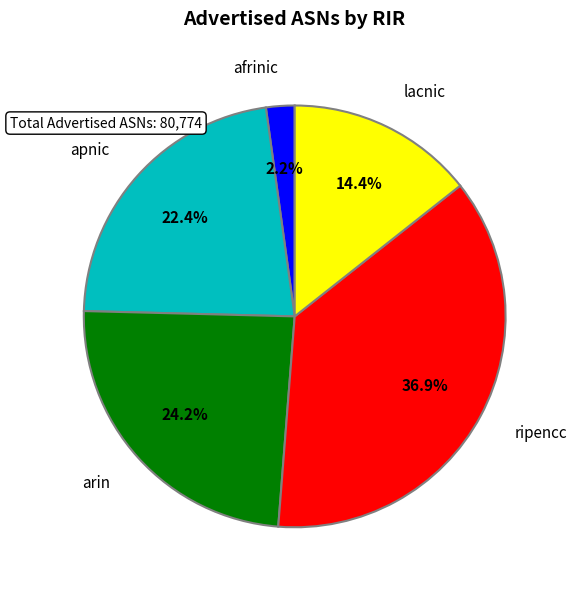

To the nearest percent, what is the average slice percentage?

20%